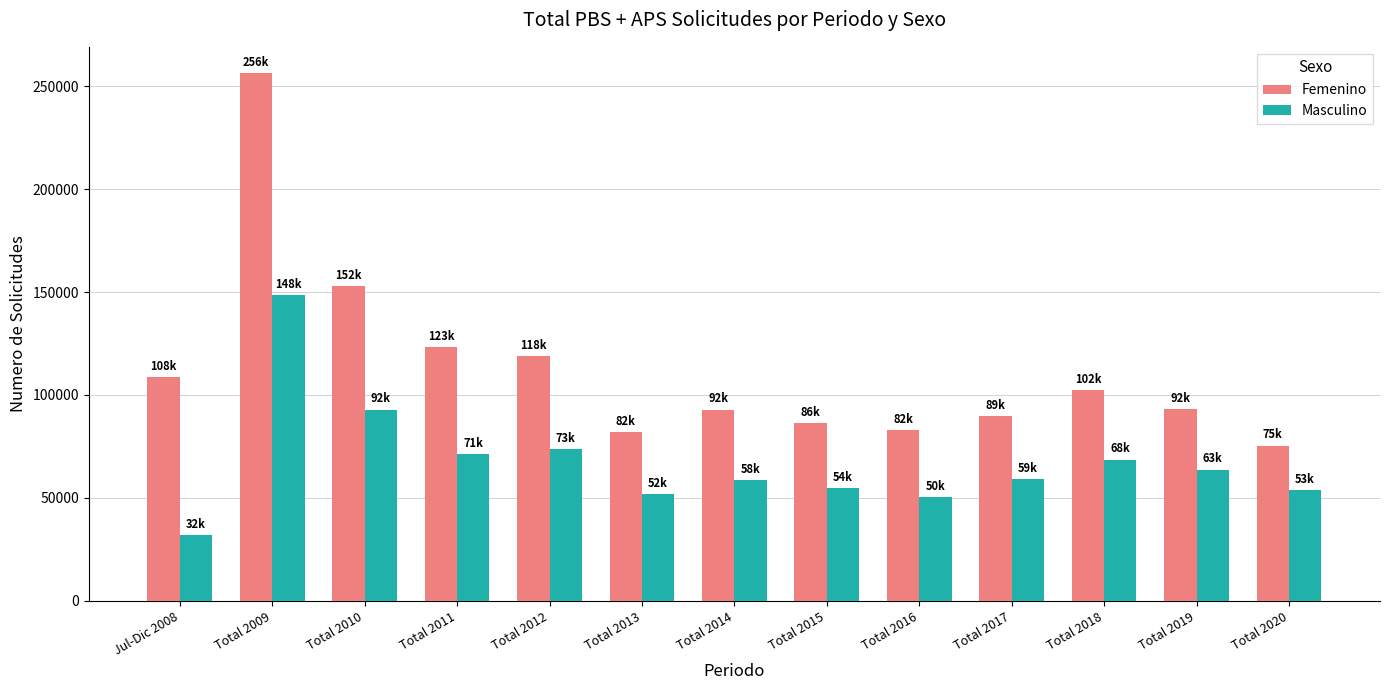

At which label is Masculino closest to 90250?

Total 2010